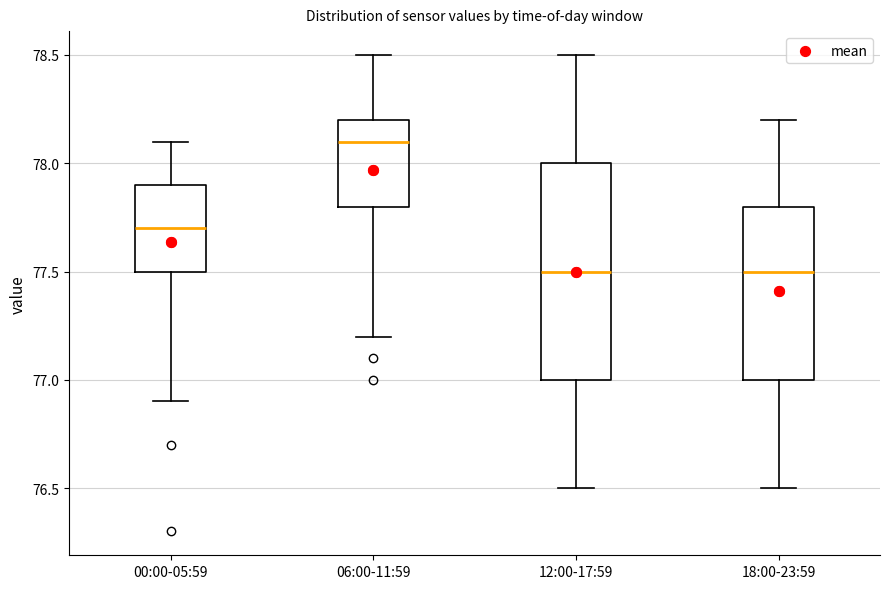

Where is the lower edge of the box for 00:00-05:59 on the y-axis? The values are not printed on the chart, so give them approximately, as read against the axis.

77.5